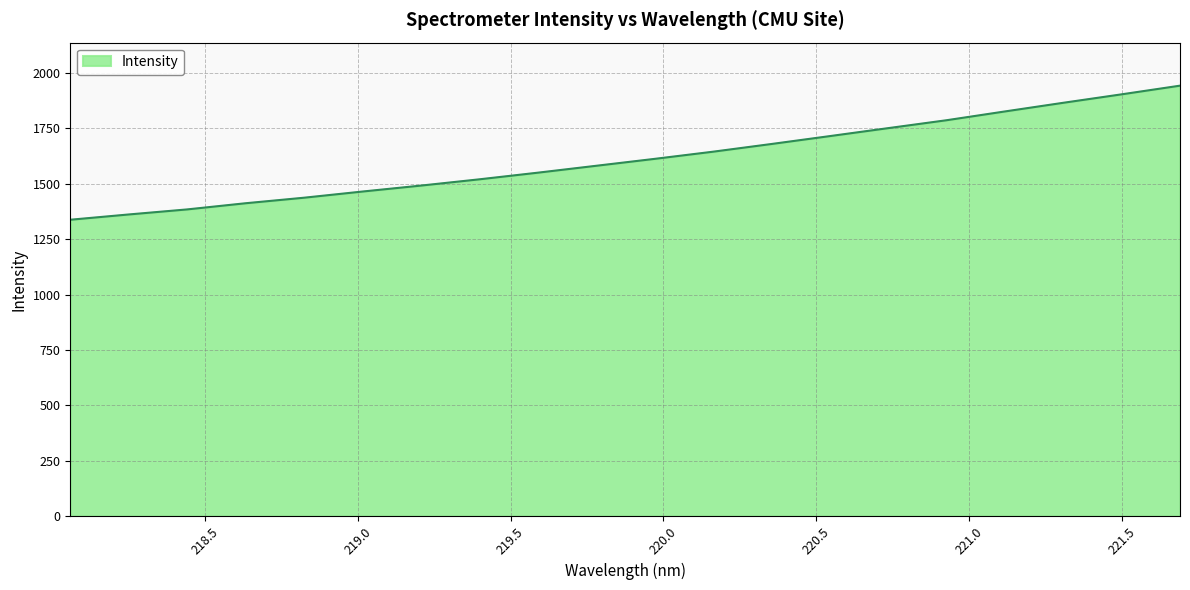

What is the greatest value displayed?

1943.4